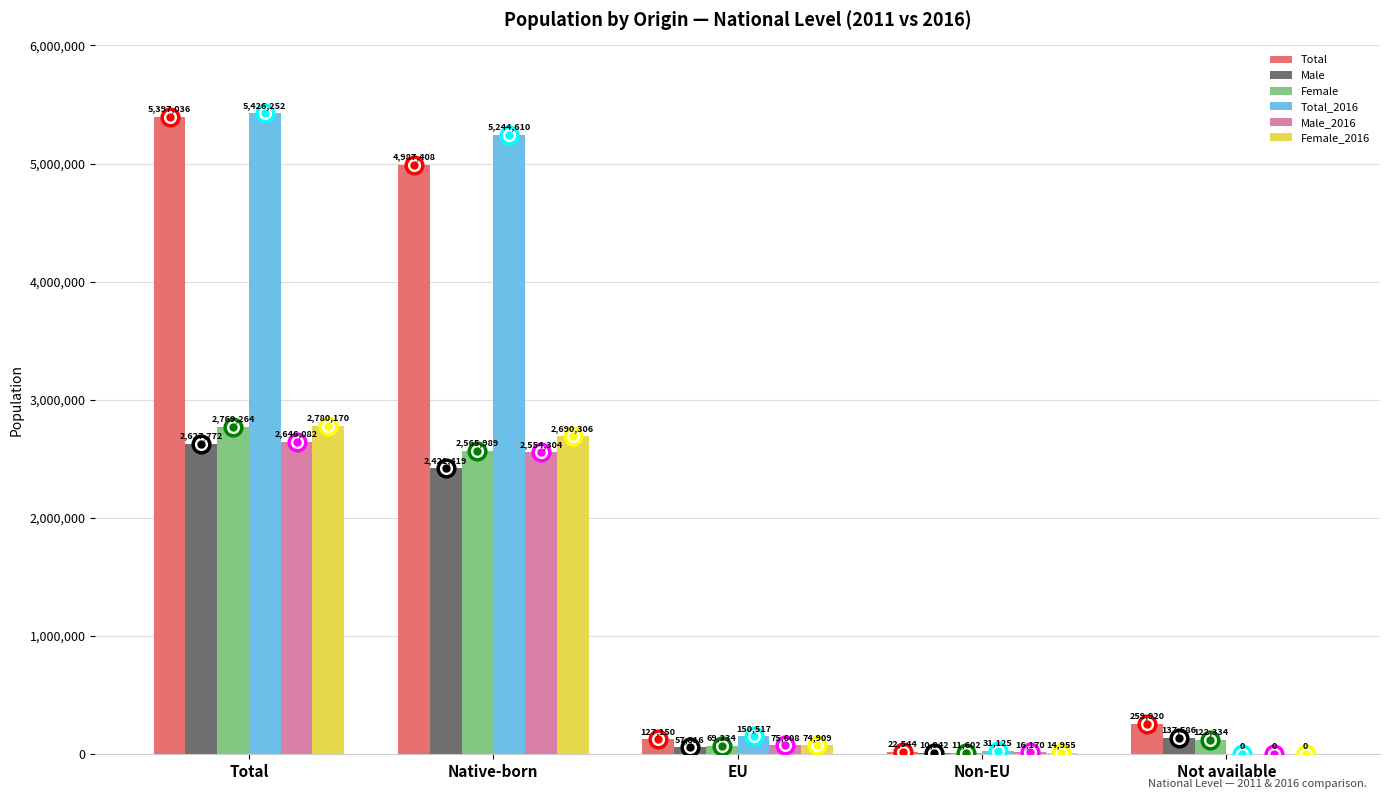

What is the maximum value shown in the chart?

5426252